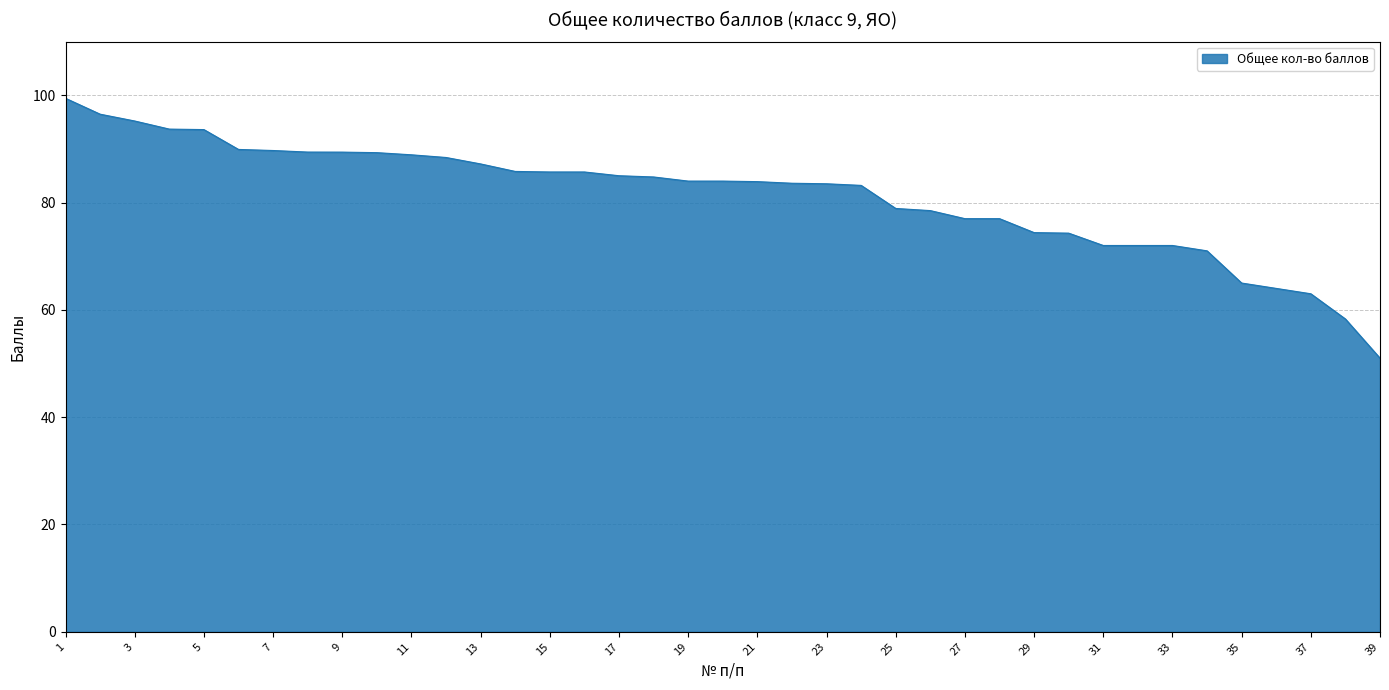

What is the smallest value displayed?

51.0